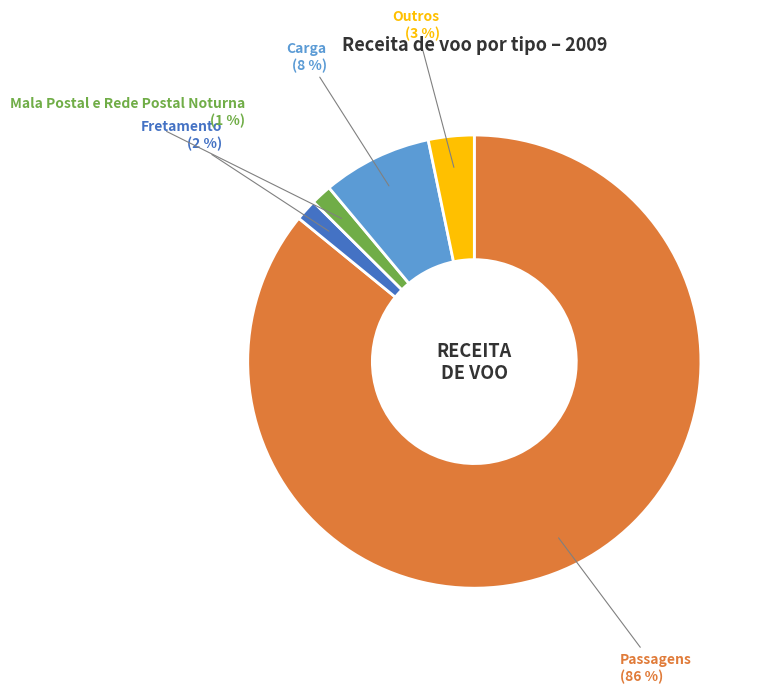

What is the largest slice in the pie chart?

Passagens